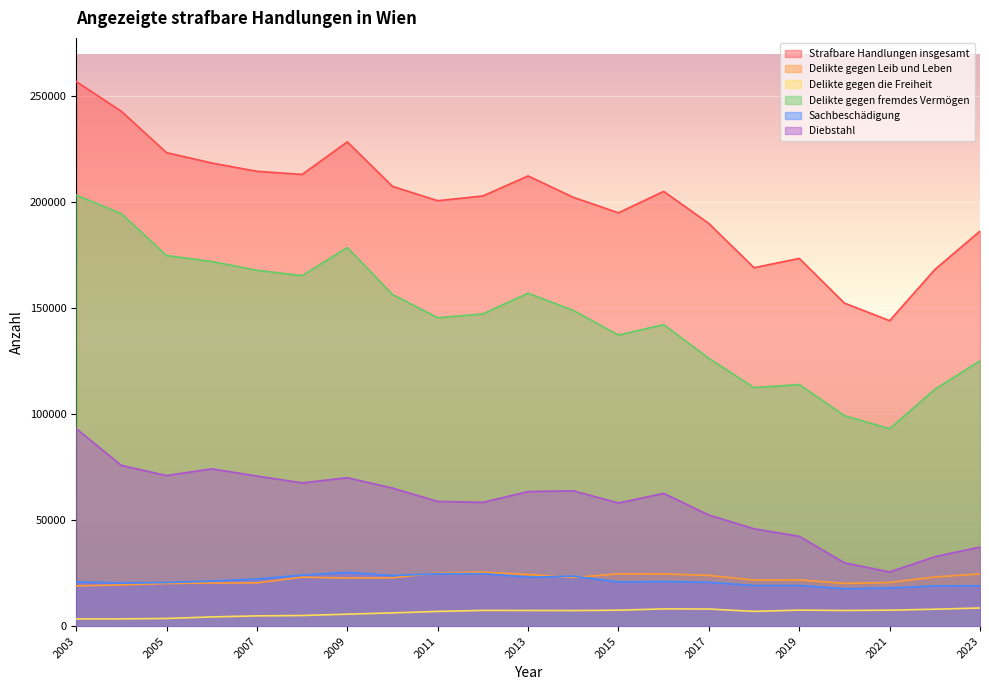

In Strafbare Handlungen insgesamt, how many points are higher than both neighbors (excluding endpoints)?

4